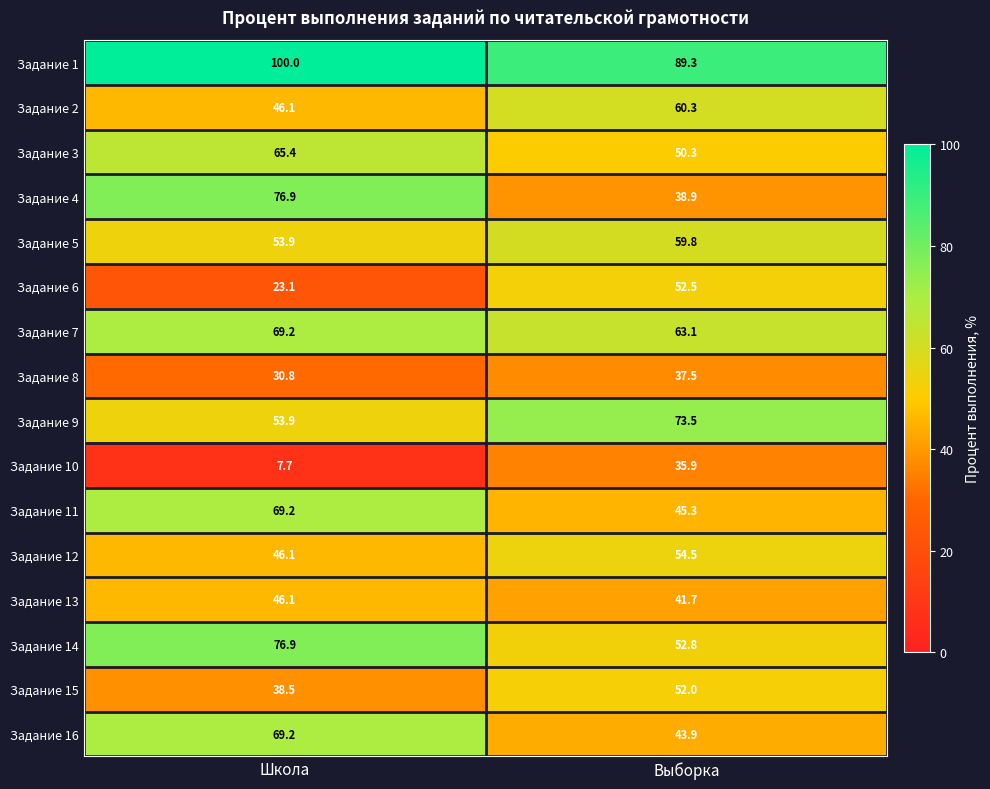

Where does the Задание 14 series first go above 76?

Школа